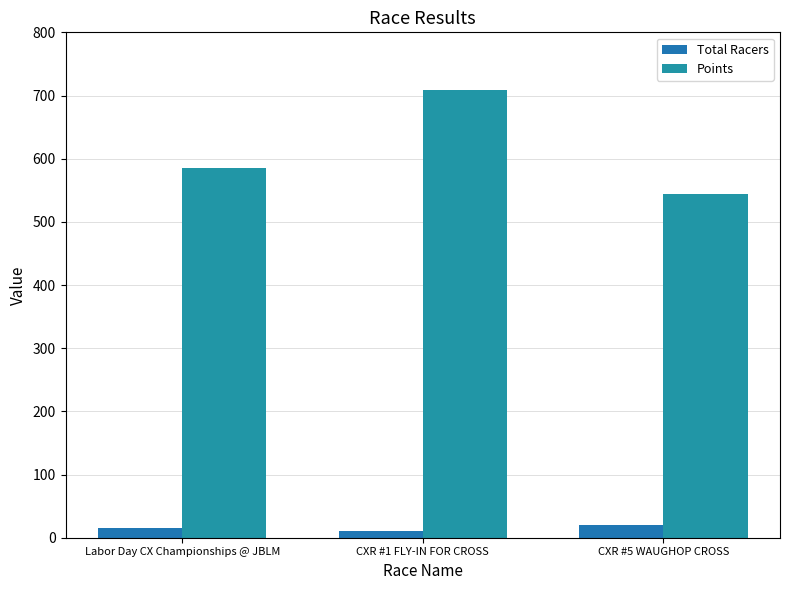

How many groups of bars are there?

3